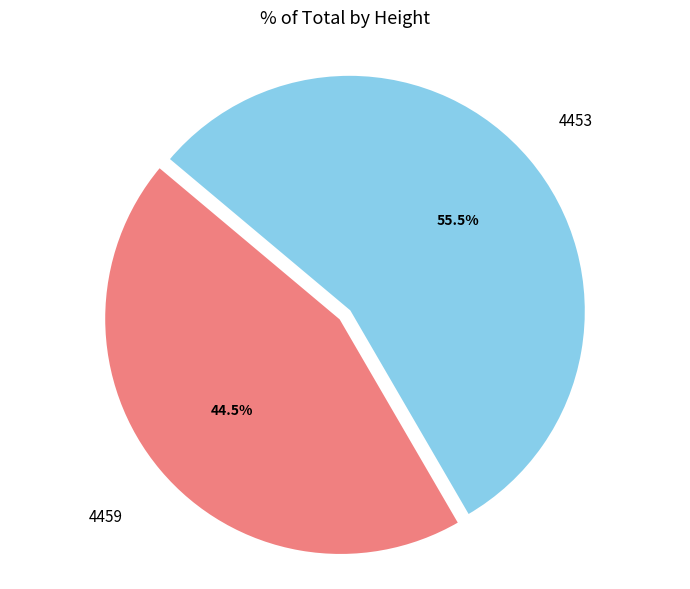

Between 4453 and 4459, which is larger?

4453